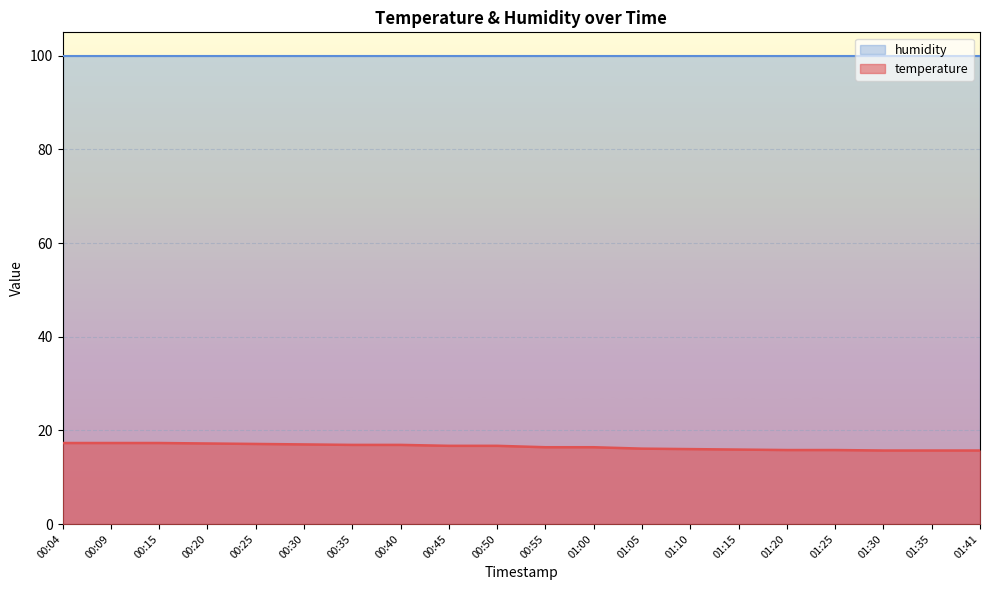

Which has a higher value, 00:09 or 01:15?

00:09